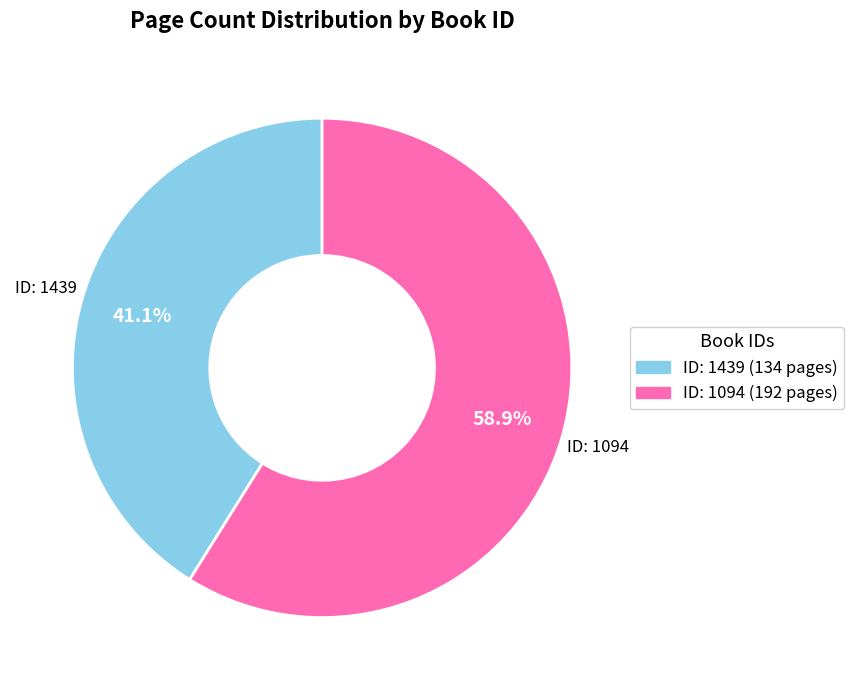

Does any single category account for the majority?

Yes